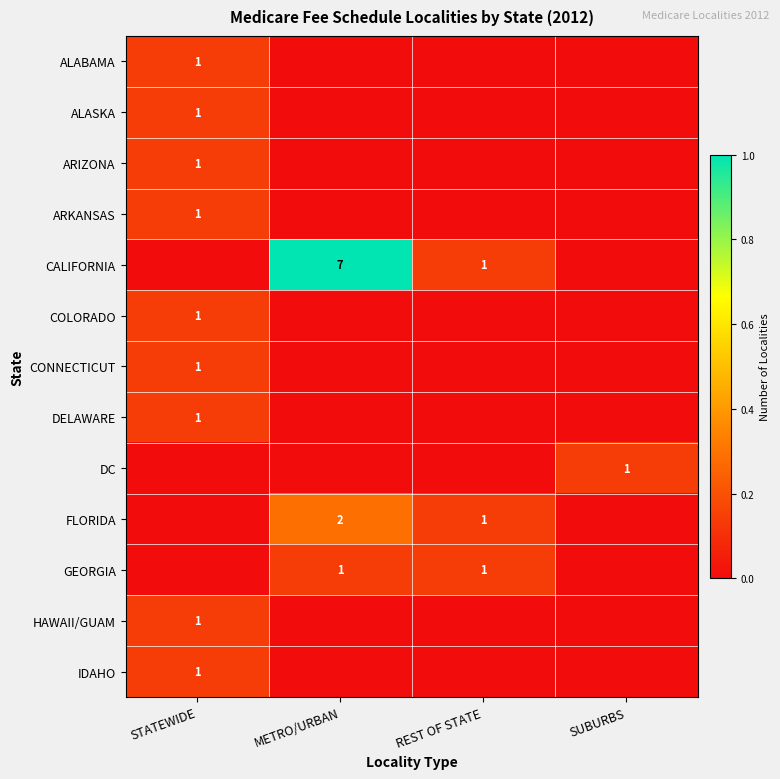

Is it true that CALIFORNIA equals 7 at METRO/URBAN?

True